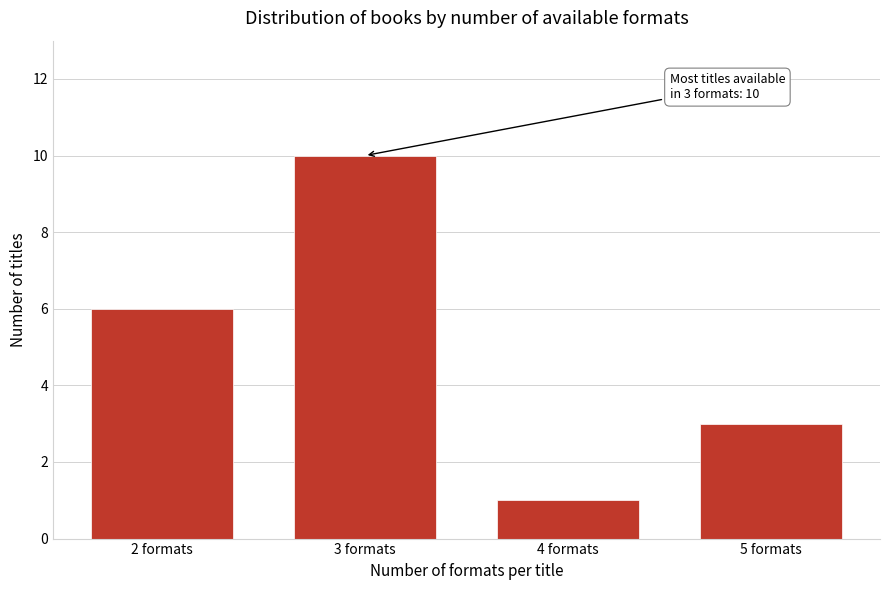

Reading left to right, what are all the values shown in this chart?

2 formats=6	3 formats=10	4 formats=1	5 formats=3